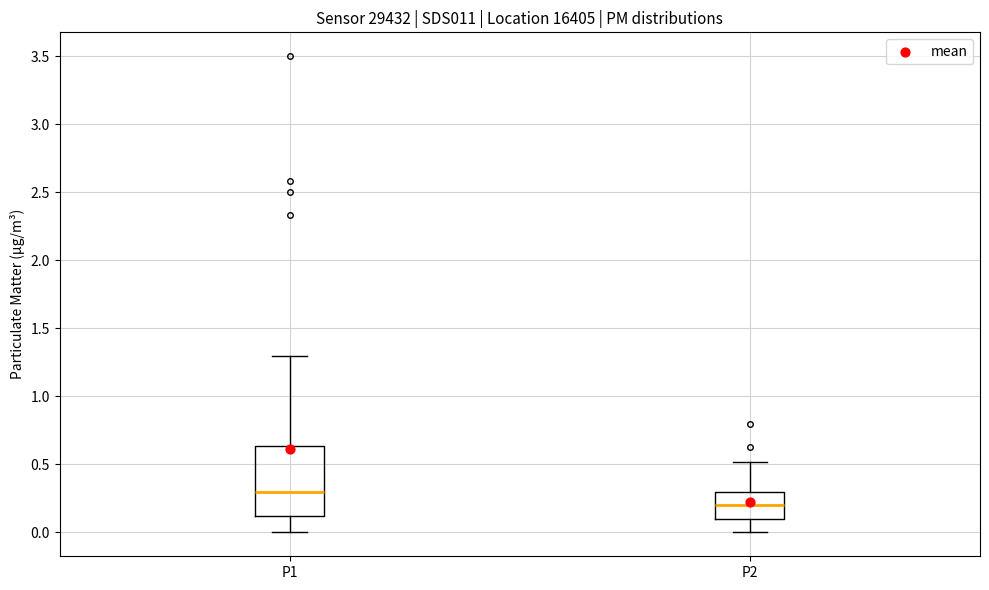

Reading left to right, transcribe this box plot: for each box, give where its median line is, the range the box spans, and where its two whiskers end, as read against the y-axis. The values are not printed on the chart, so give them approximately, as read against the axis.

P1: median 0.30, box 0.10 to 0.65, whiskers 0.00 to 1.30
P2: median 0.20, box 0.10 to 0.30, whiskers 0.00 to 0.50